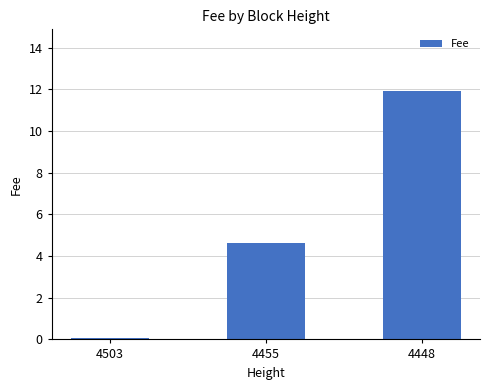

Reading right to left, extract all data points from this chart.

4448=11.9	4455=4.6	4503=0.1